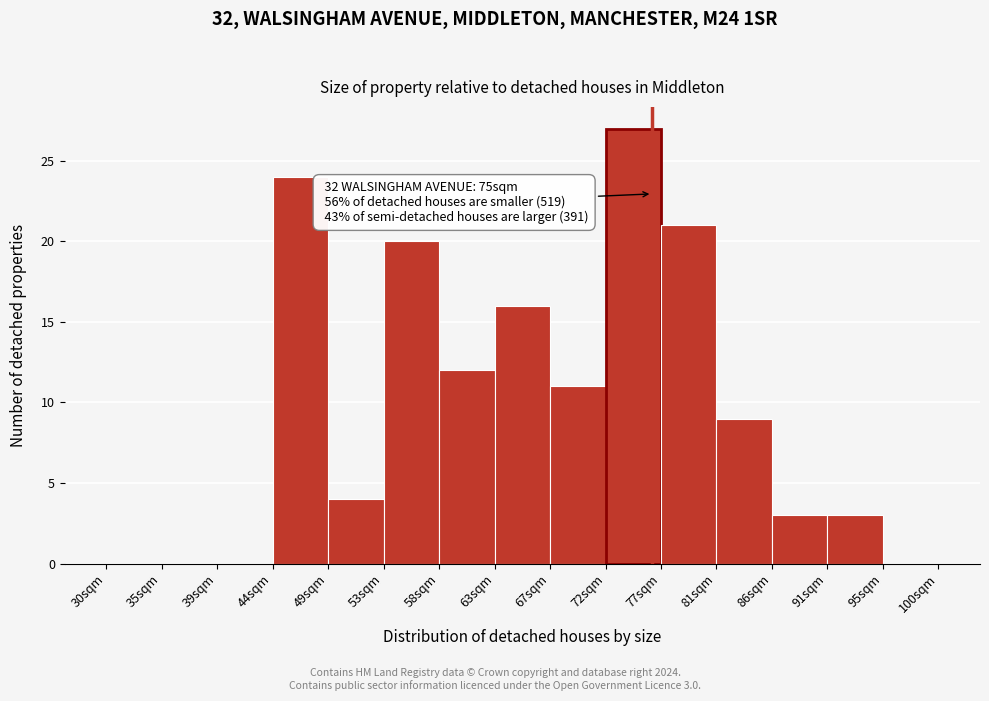

Which range on the x-axis has the tallest bar?

72.0 to 76.5